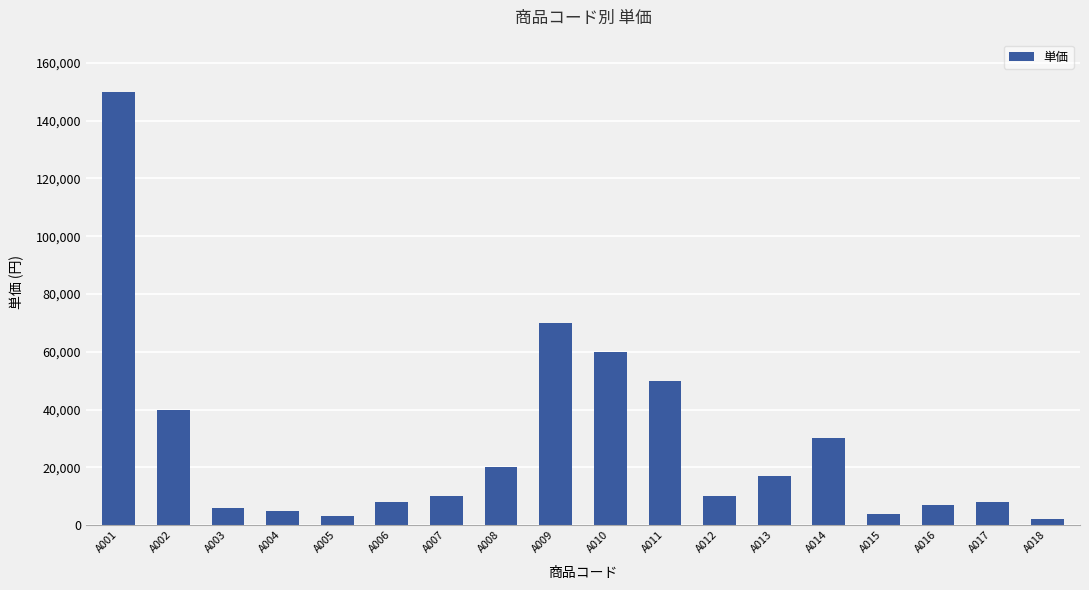

What is the greatest value displayed?

150000